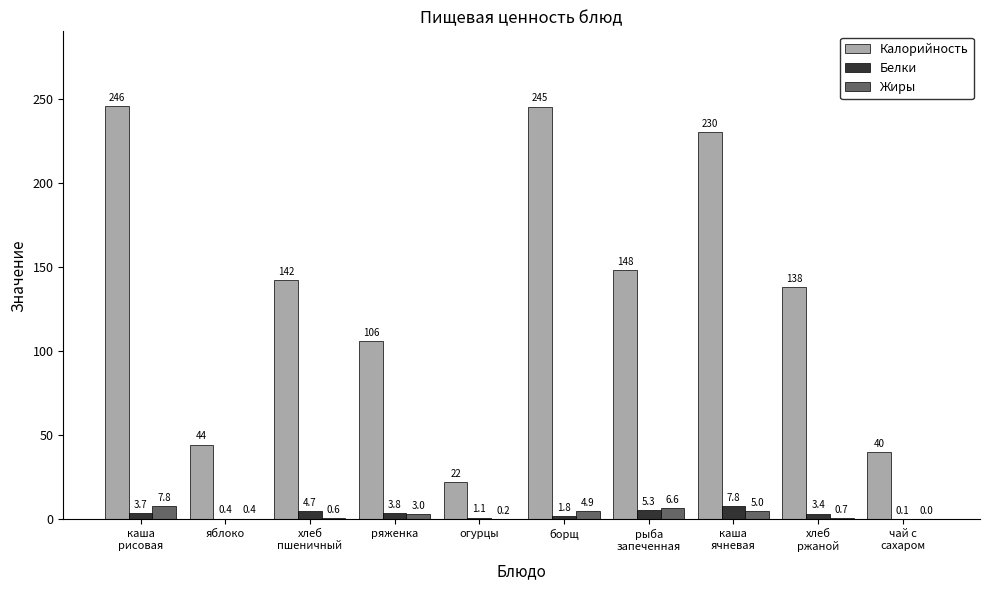

What is the maximum value shown in the chart?

245.6